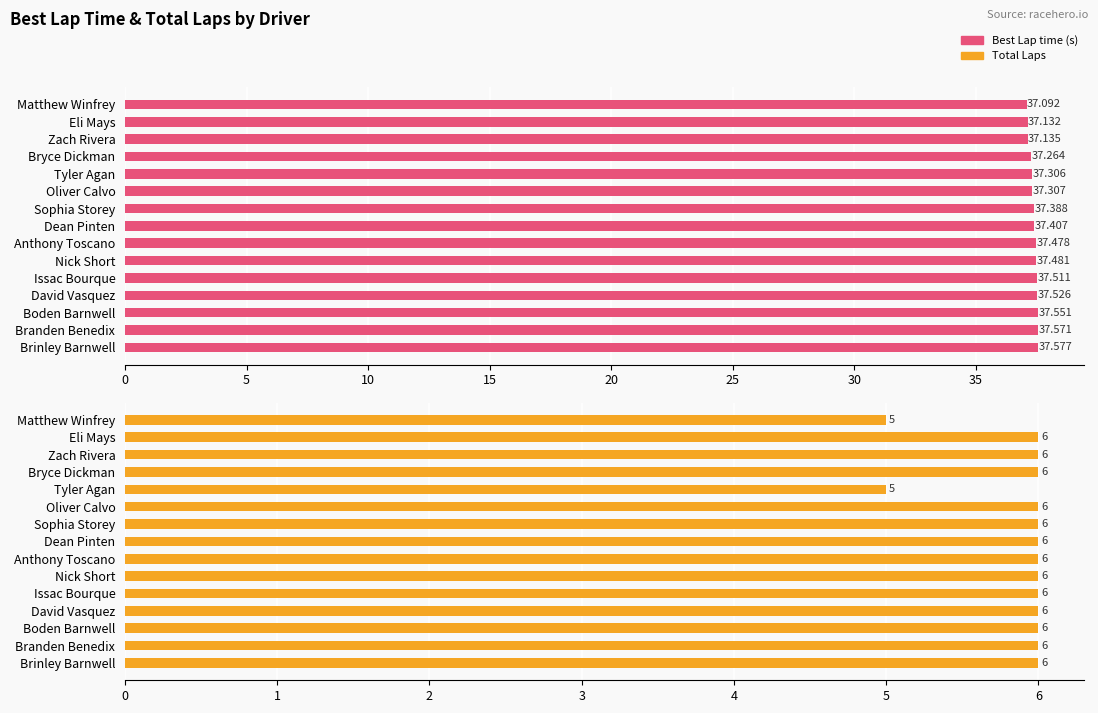

True or false: Best Lap time has a value of 37.6 at Branden Benedix.

True